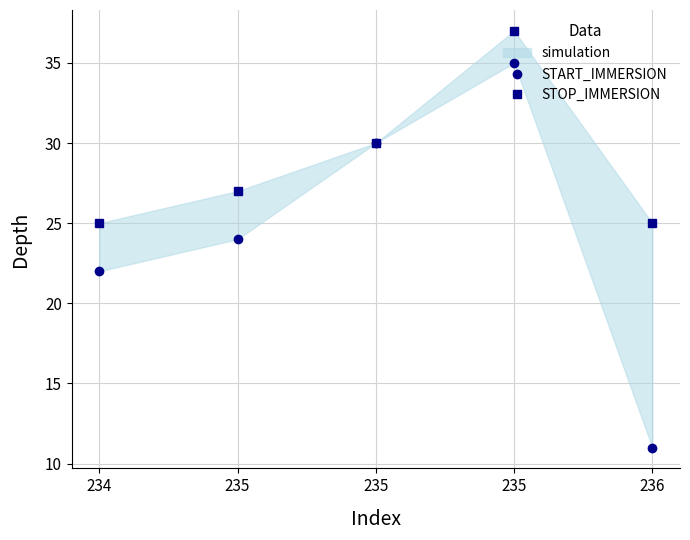

At which category does START_IMMERSION reach its first local peak?

235